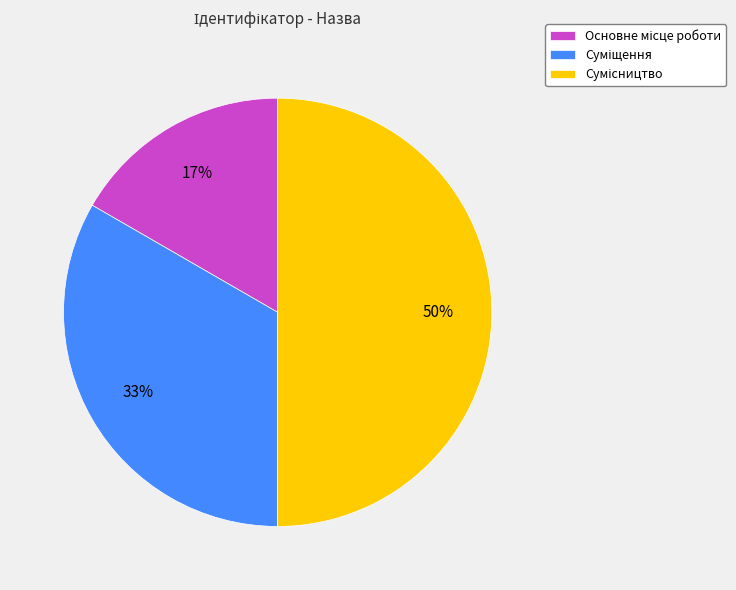

To the nearest percent, what is the difference between the largest and smallest slice percentages?

33%